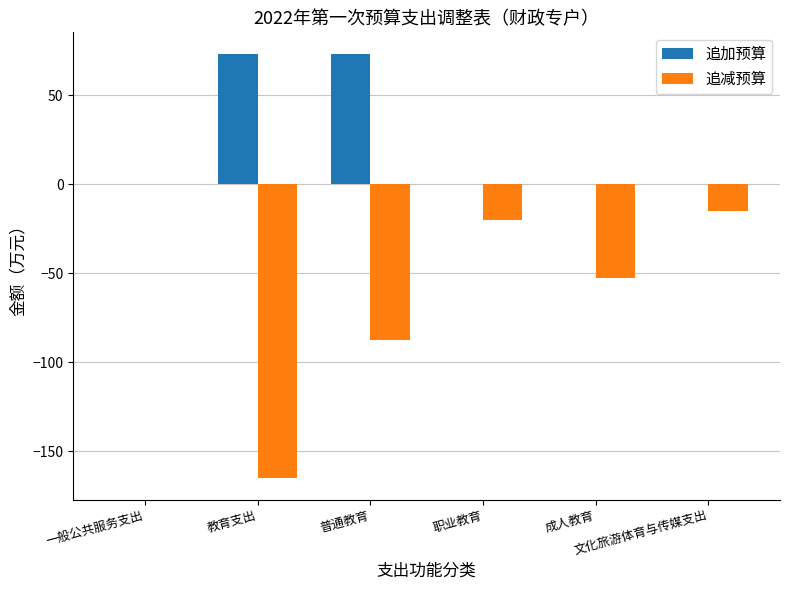

Reading left to right, extract all data points from this chart.

追加预算: 0.0	73.3	73.3	0.0	0.0	0.0
追减预算: 0.0	-165.2	-87.4	-20.0	-52.8	-15.0